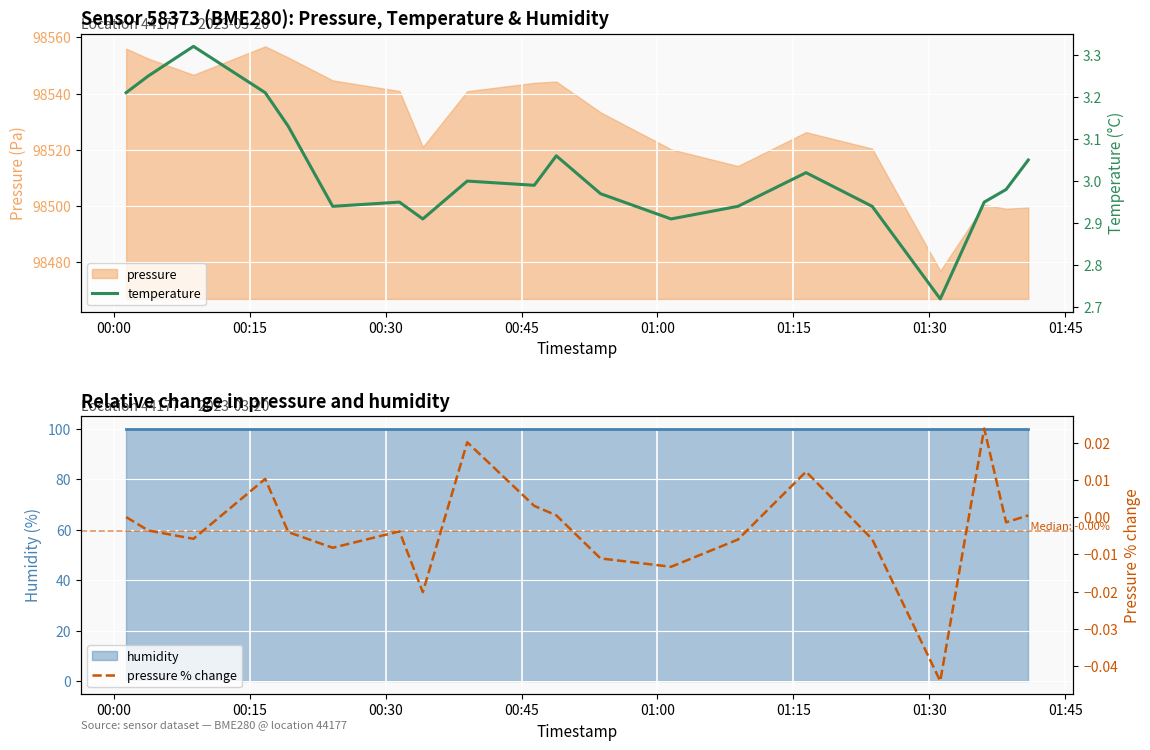

What is the average value of the temperature series?

3.0